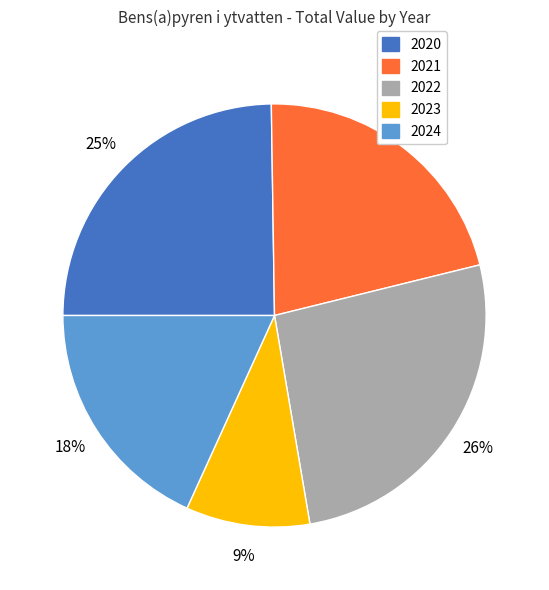

Does any single category account for the majority?

No